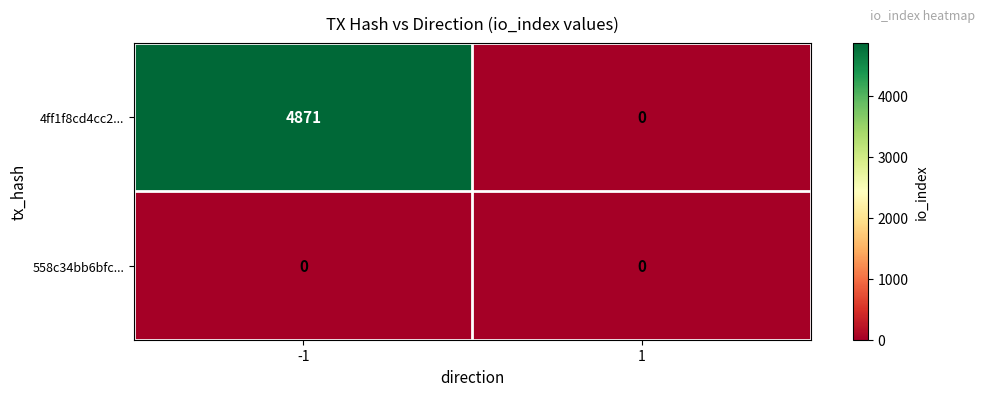

Reading left to right, transcribe all the data shown in this chart.

4ff1f8cd4cc2...: -1=4871	1=0
558c34bb6bfc...: -1=0	1=0